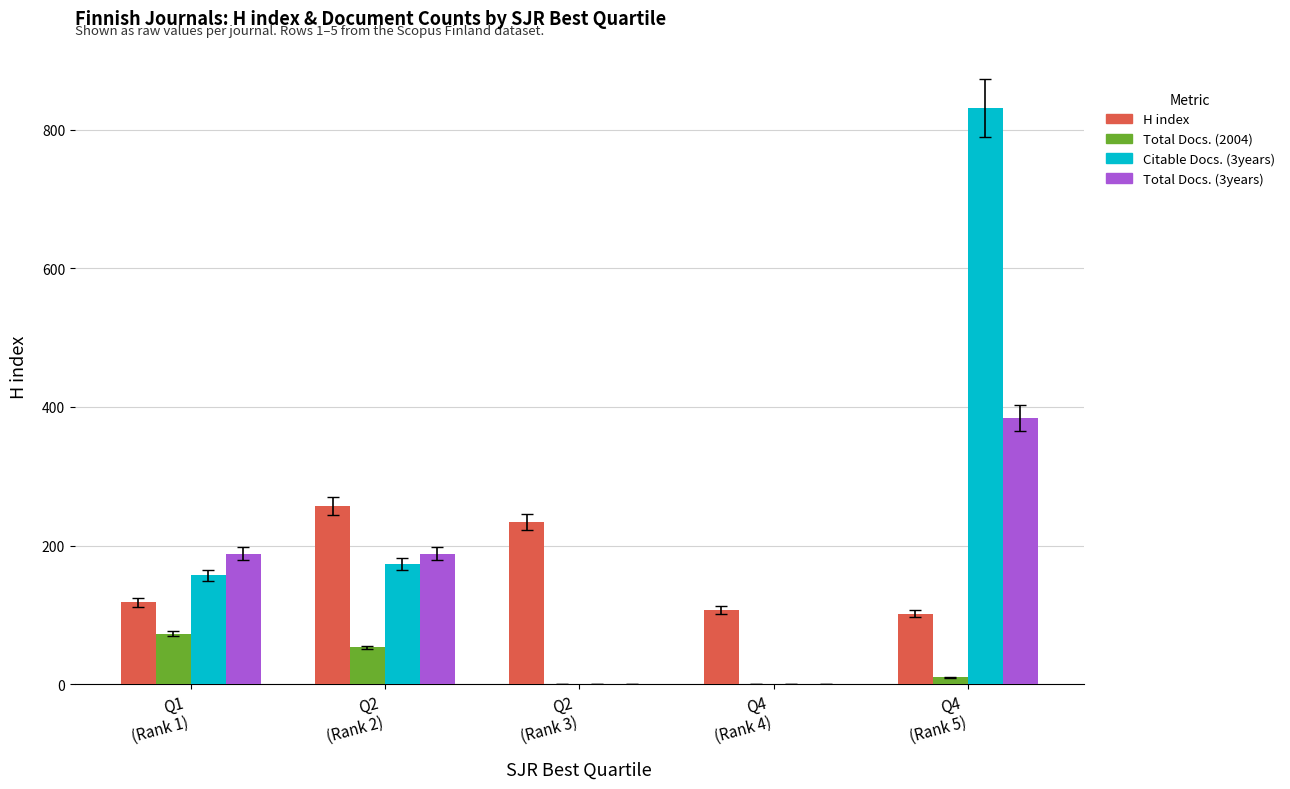

What is the sum of all Total Docs. (3years) values?

760